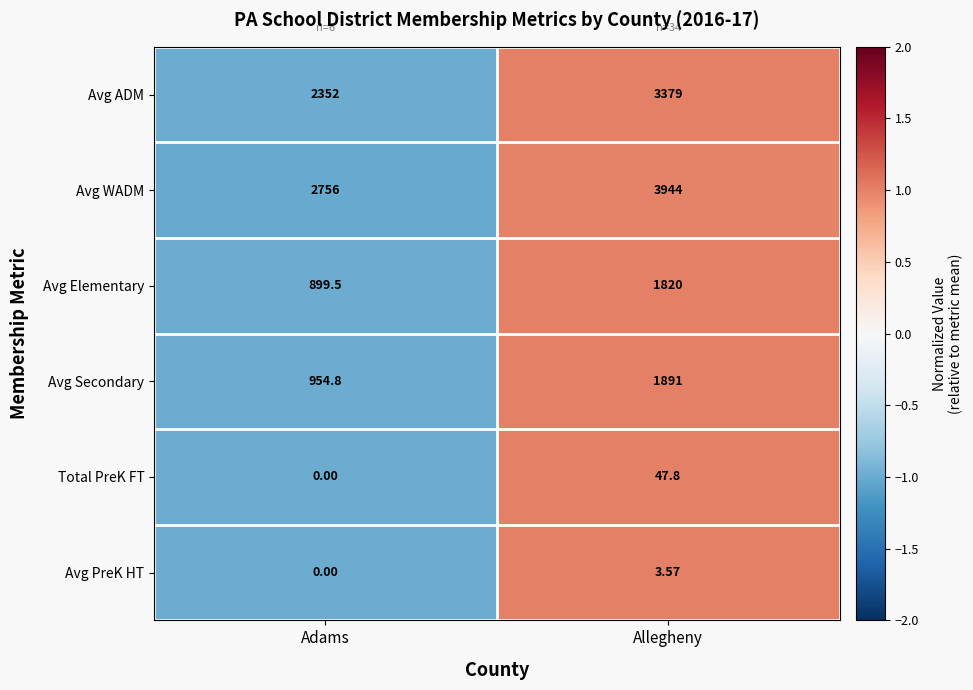

List the series in order of their peak value, lowest first.

Avg PreK HT, Total PreK FT, Avg Elementary, Avg Secondary, Avg ADM, Avg WADM